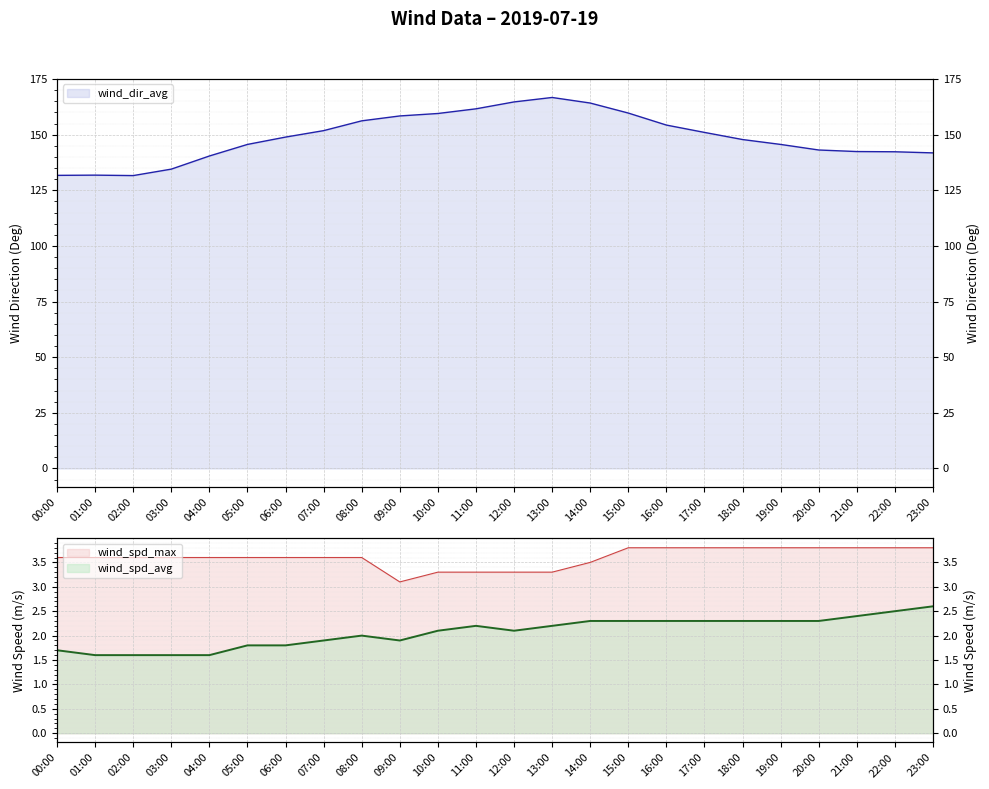

What is the label of the 2nd point from the left?

01:00